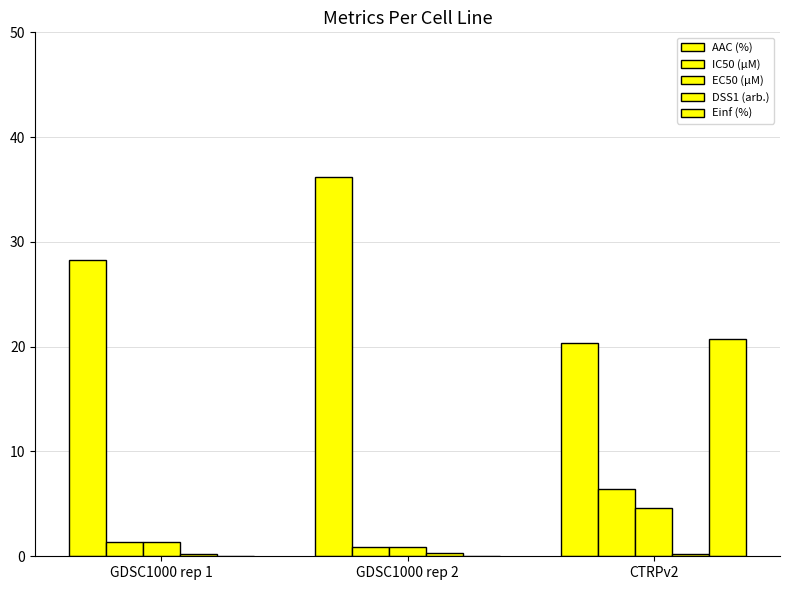

How many values in the IC50 (µM) series exceed 1?

2